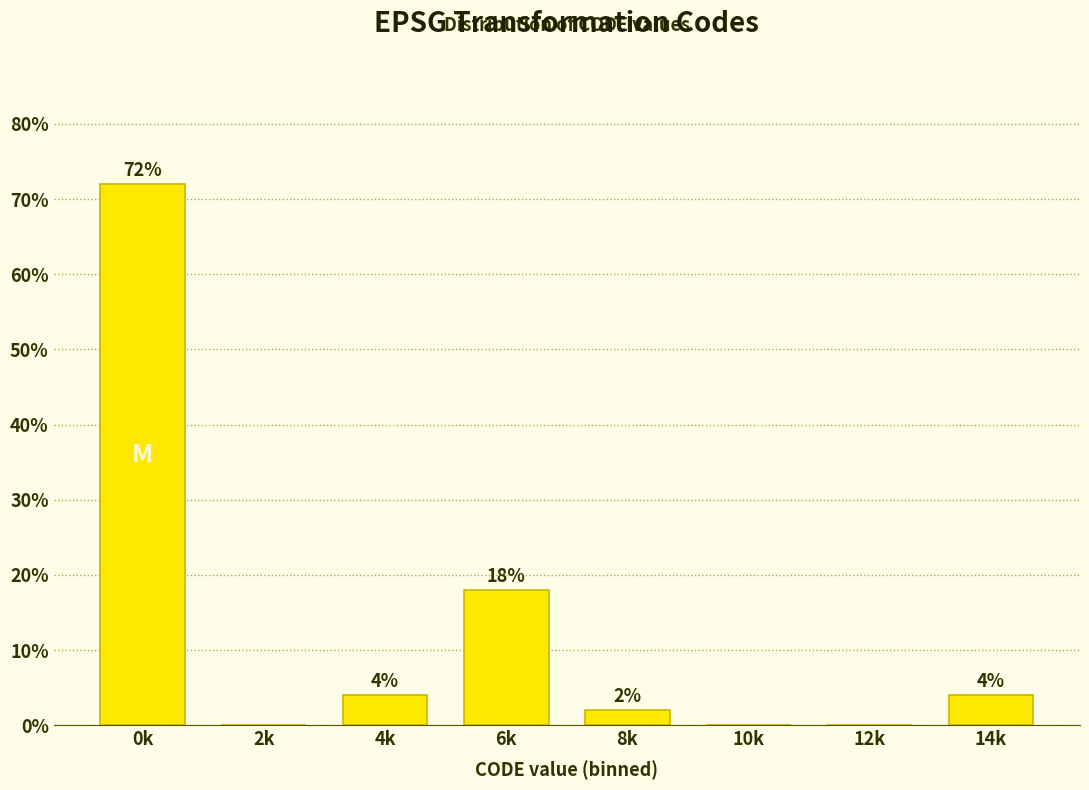

Reading left to right, transcribe all the data shown in this chart.

0k=72	2k=0	4k=4	6k=18	8k=2	10k=0	12k=0	14k=4